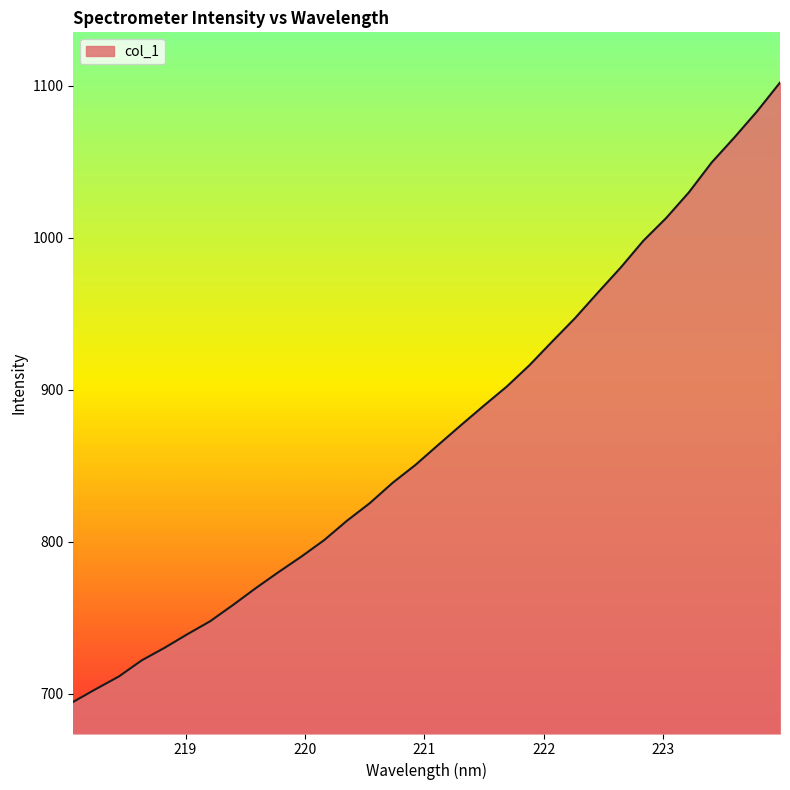

What is the greatest value displayed?

1102.2